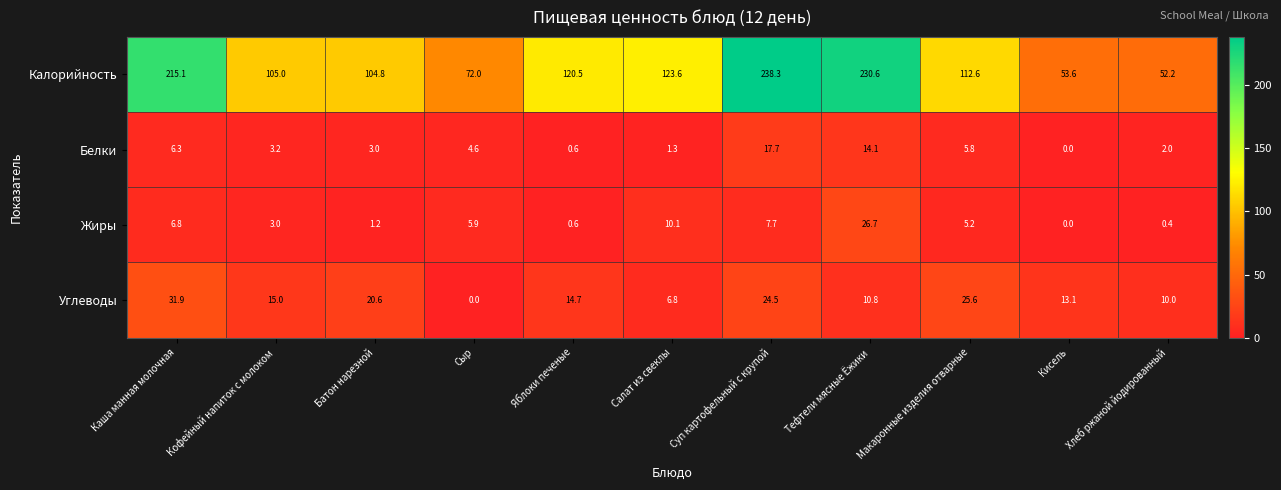

What is the difference between the Белки values at Салат из свеклы and Кисель?

1.3